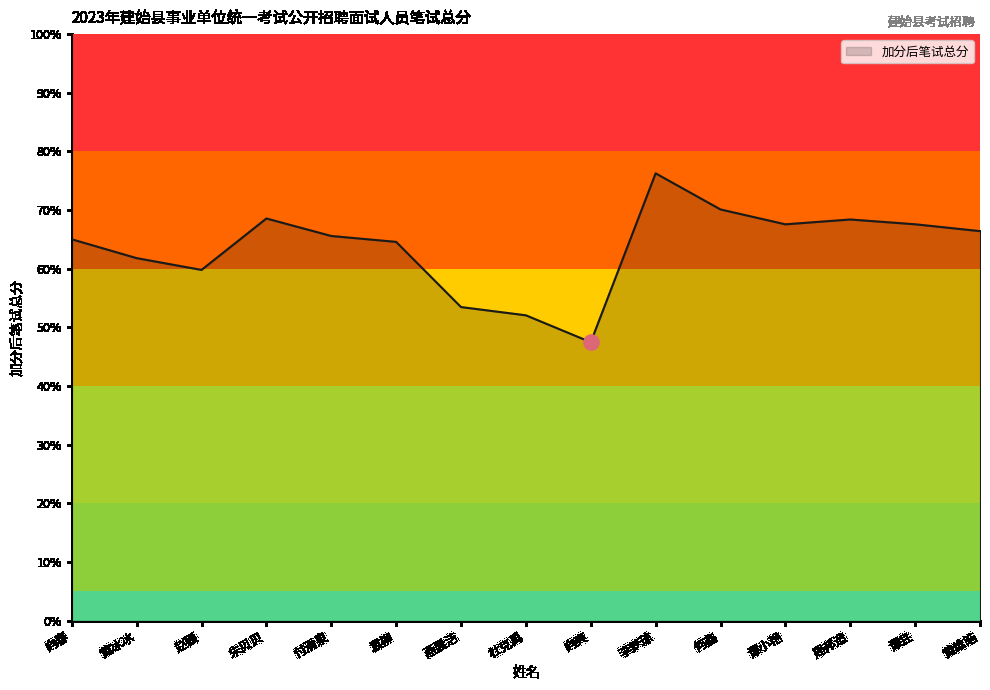

What is the ratio of the value at 付清泉 to the value at 黄维皓?

1.0